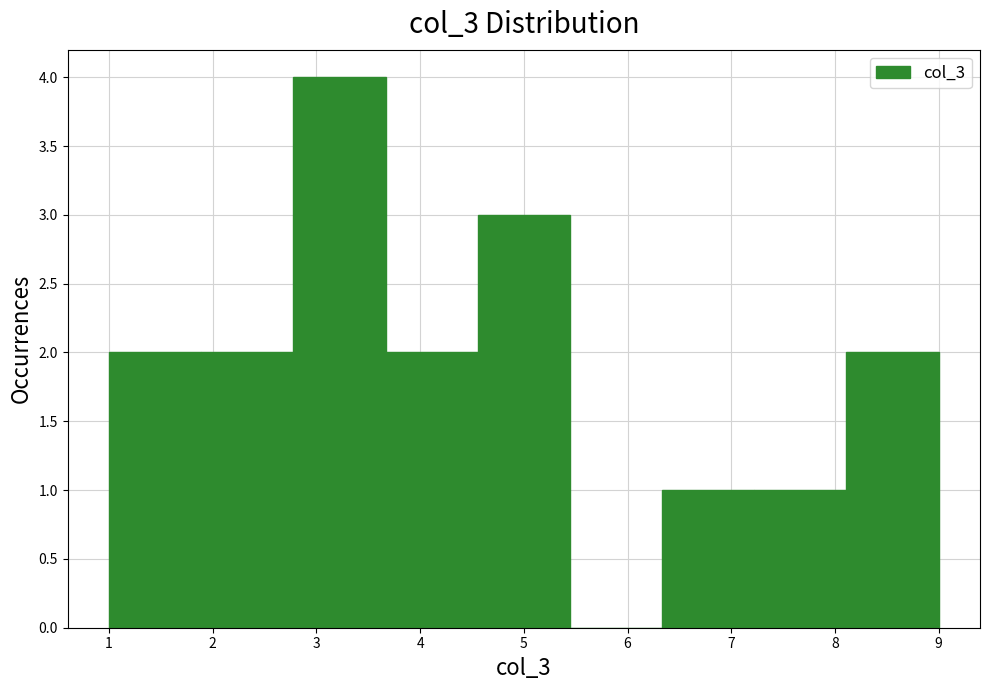

Reading left to right, list every bar in this chart as the range it spans on the x-axis followed by its height. Neither the bar edges nor the heights are printed on the chart, so give them approximately, as read against the axes.

1.0 to 1.9: 2
1.9 to 2.8: 2
2.8 to 3.7: 4
3.7 to 4.6: 2
4.6 to 5.4: 3
5.4 to 6.3: 0
6.3 to 7.2: 1
7.2 to 8.1: 1
8.1 to 9.0: 2